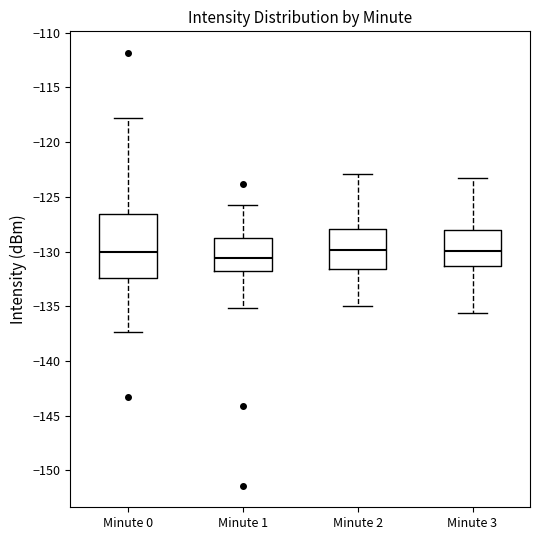

Reading left to right, transcribe this box plot: for each box, give where its median line is, the range the box spans, and where its two whiskers end, as read against the y-axis. The values are not printed on the chart, so give them approximately, as read against the axis.

Minute 0: median -130.0, box -132.5 to -126.5, whiskers -137.5 to -118.0
Minute 1: median -130.5, box -131.5 to -129.0, whiskers -135.0 to -125.5
Minute 2: median -130.0, box -131.5 to -128.0, whiskers -135.0 to -123.0
Minute 3: median -130.0, box -131.5 to -128.0, whiskers -135.5 to -123.5